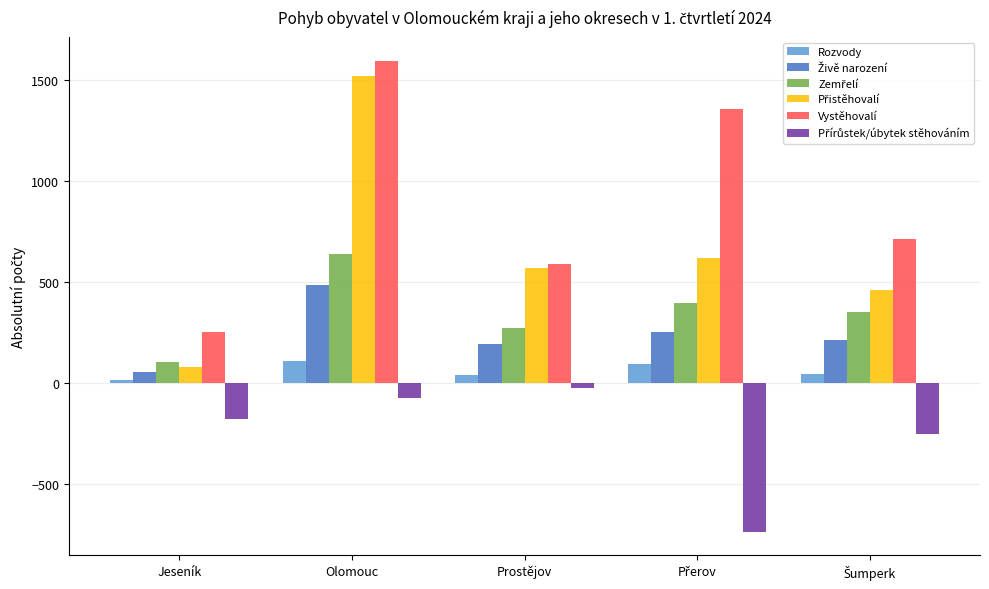

Is it true that Vystěhovalí equals 592 at Prostějov?

True